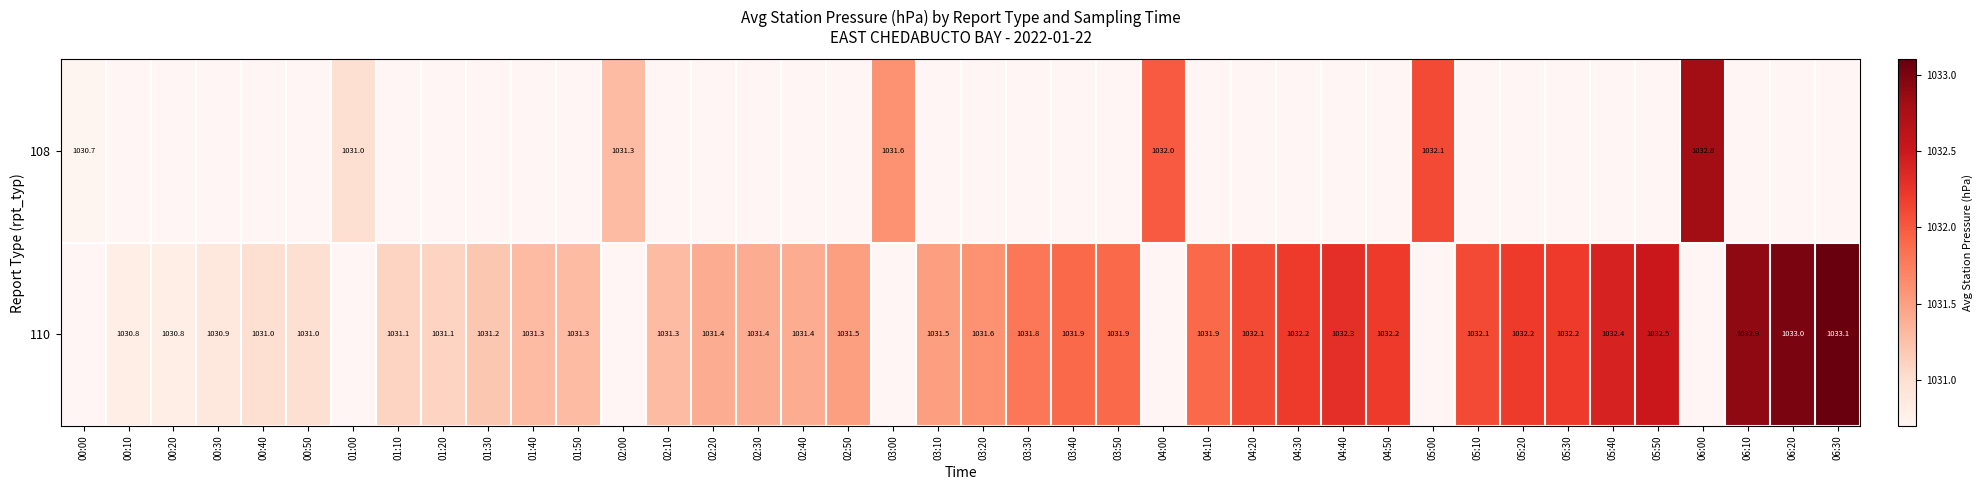

True or false: 110 has a value of 1031.9 at 04:10.

True